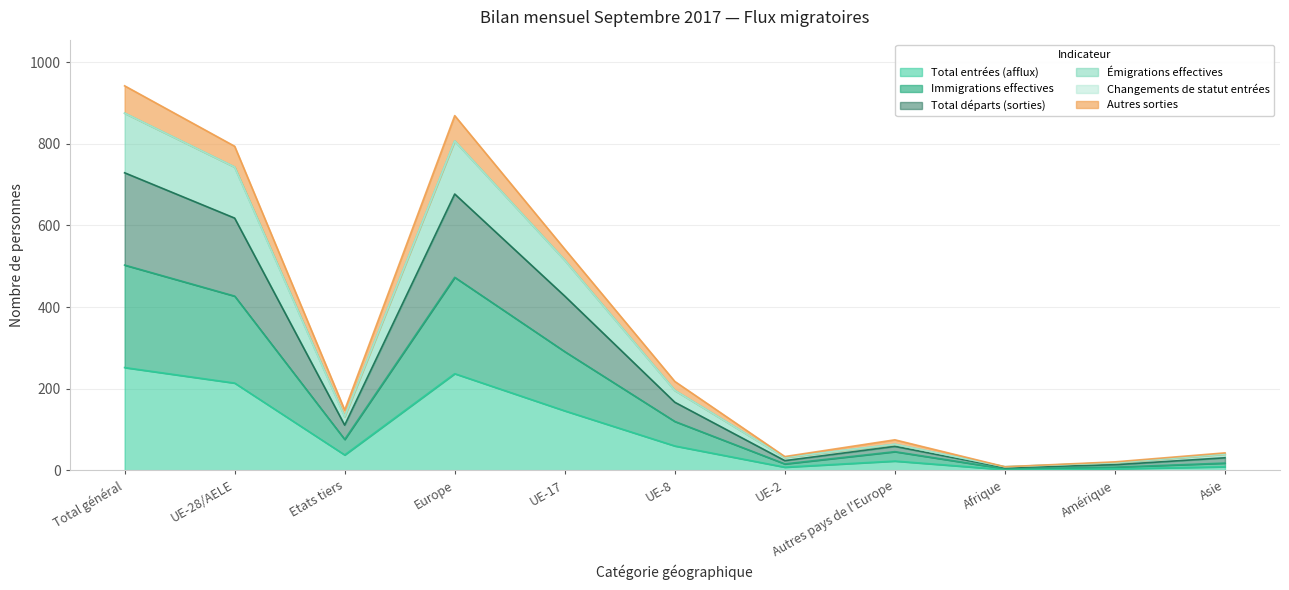

True or false: Émigrations effectives has a value of 267 at UE-28/AELE.

False